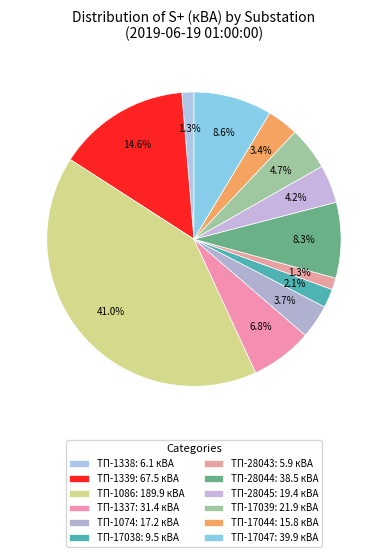

Which category has the biggest portion of the pie?

ТП-1086: 189.9 кВА